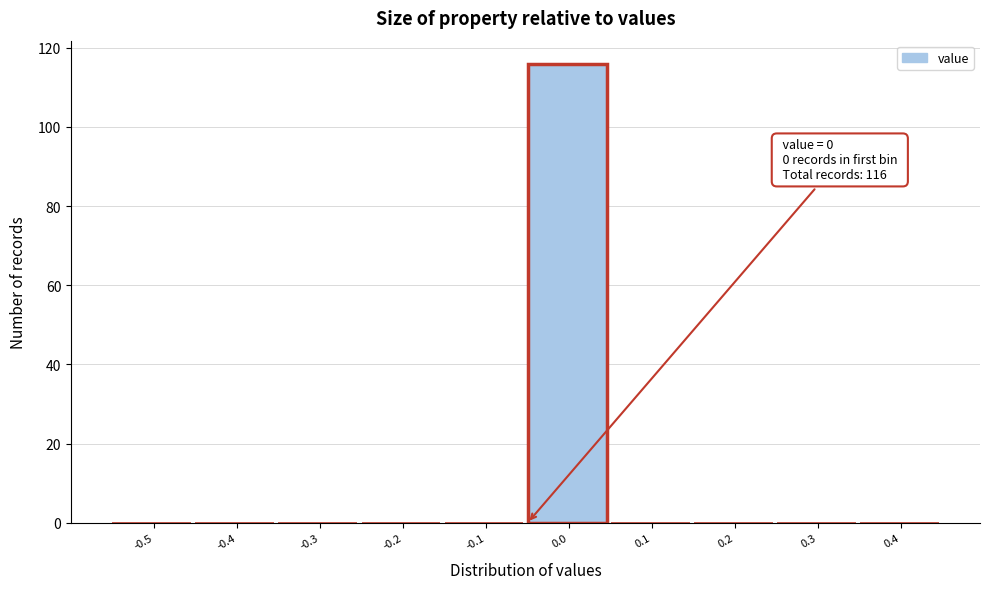

Reading left to right, what are all the values shown in this chart?

-0.5=0	-0.4=0	-0.3=0	-0.2=0	-0.1=0	0.0=116	0.1=0	0.2=0	0.3=0	0.4=0